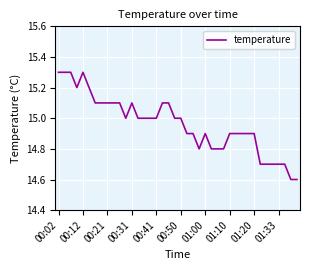

What is the maximum value shown in the chart?

15.3